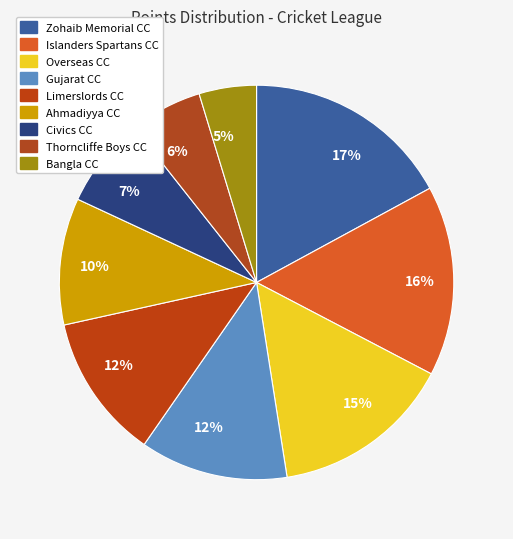

Does any single category account for the majority?

No